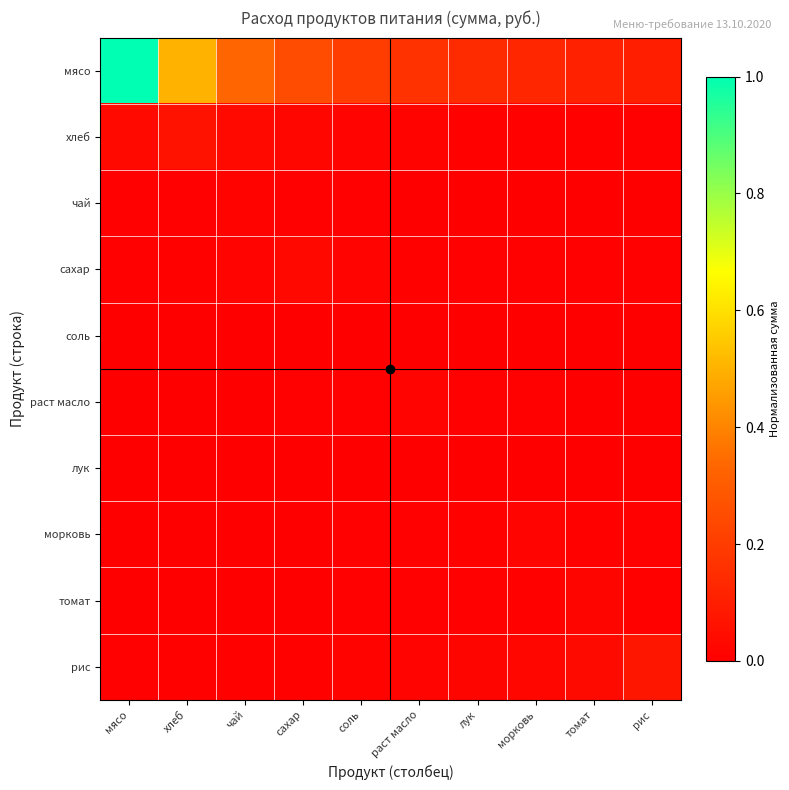

Between сахар and хлеб, which is larger?

хлеб